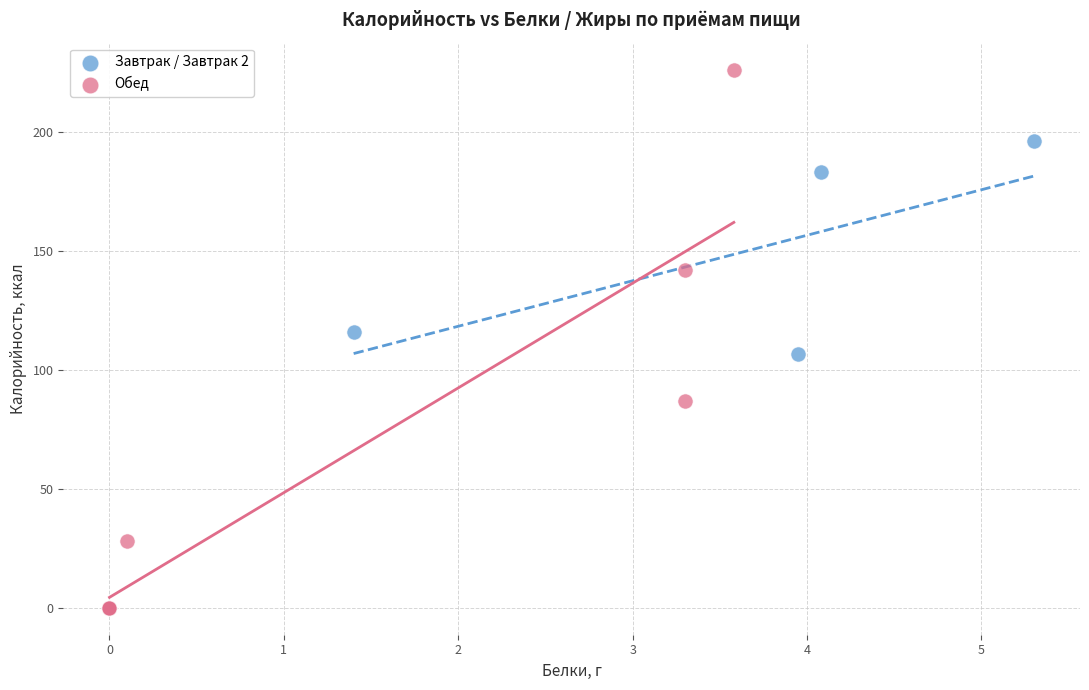

Which series contains the highest Y value?

Обед